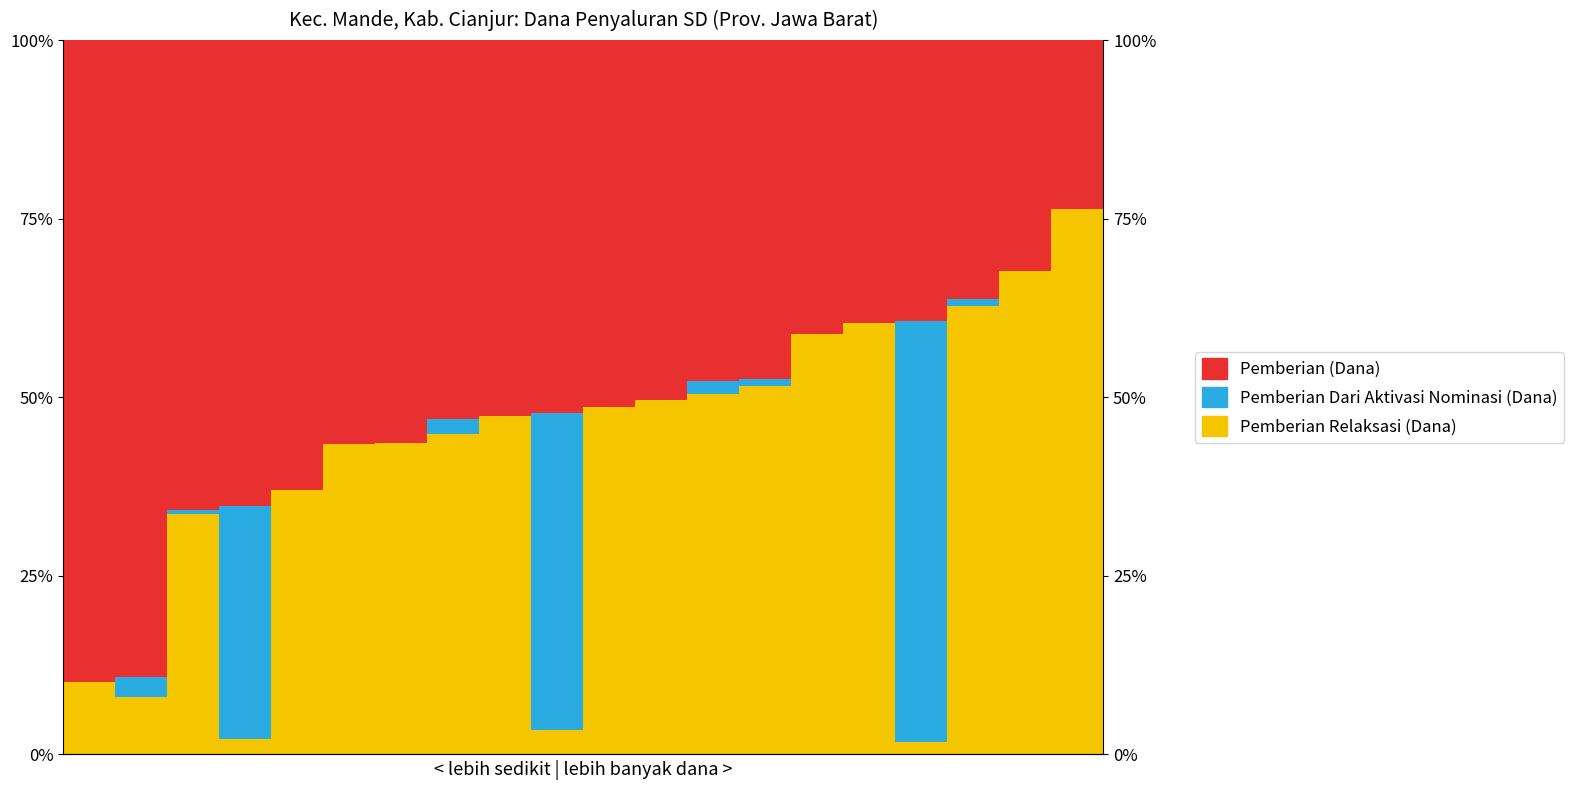

At which category is the sum across all series the highest?

2